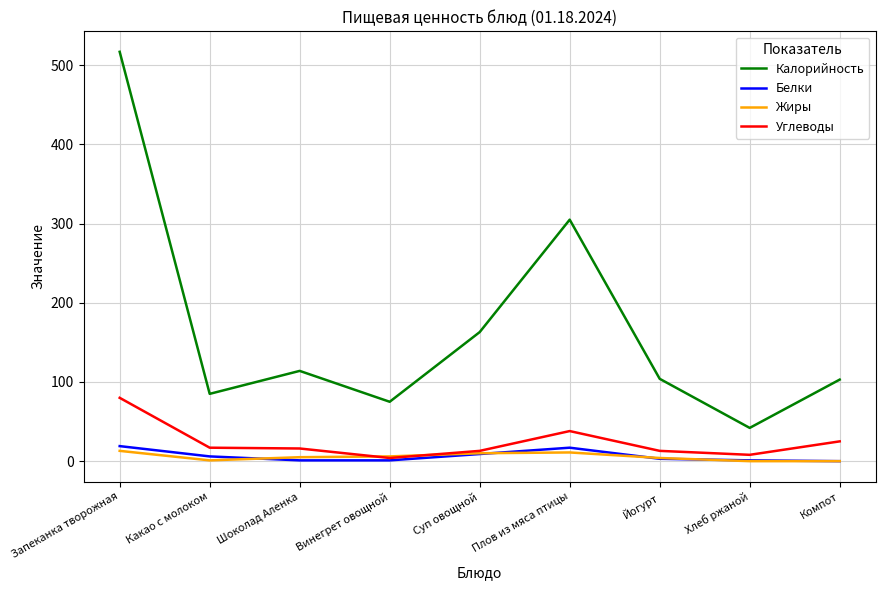

Rank the series by their maximum value, from highest to lowest.

Калорийность, Углеводы, Белки, Жиры